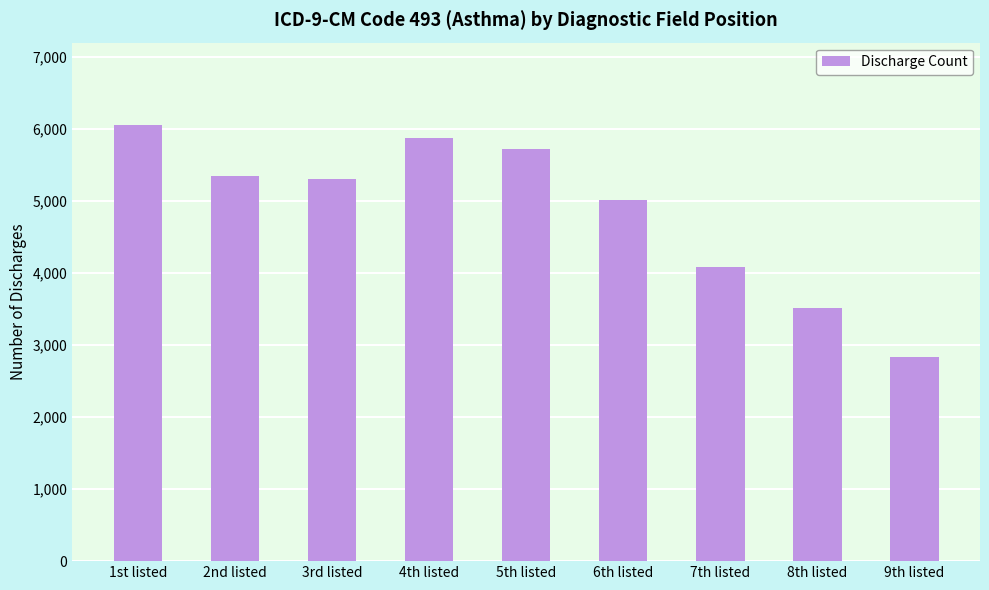

What is the sum of all values?

43758